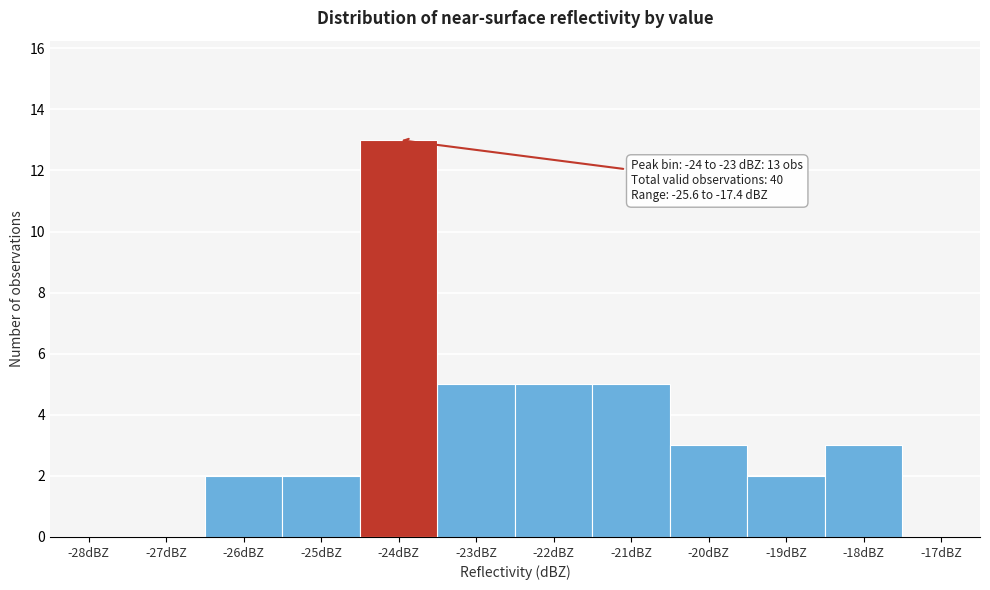

Reading left to right, extract all data points from this chart.

-28dBZ=0	-27dBZ=0	-26dBZ=2	-25dBZ=2	-24dBZ=13	-23dBZ=5	-22dBZ=5	-21dBZ=5	-20dBZ=3	-19dBZ=2	-18dBZ=3	-17dBZ=0